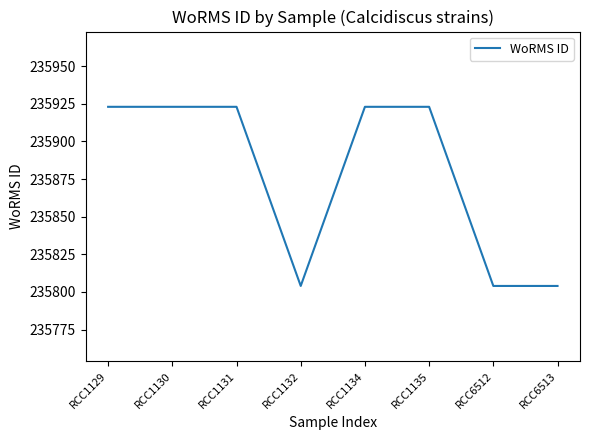

What is the difference between the maximum and minimum values?

119